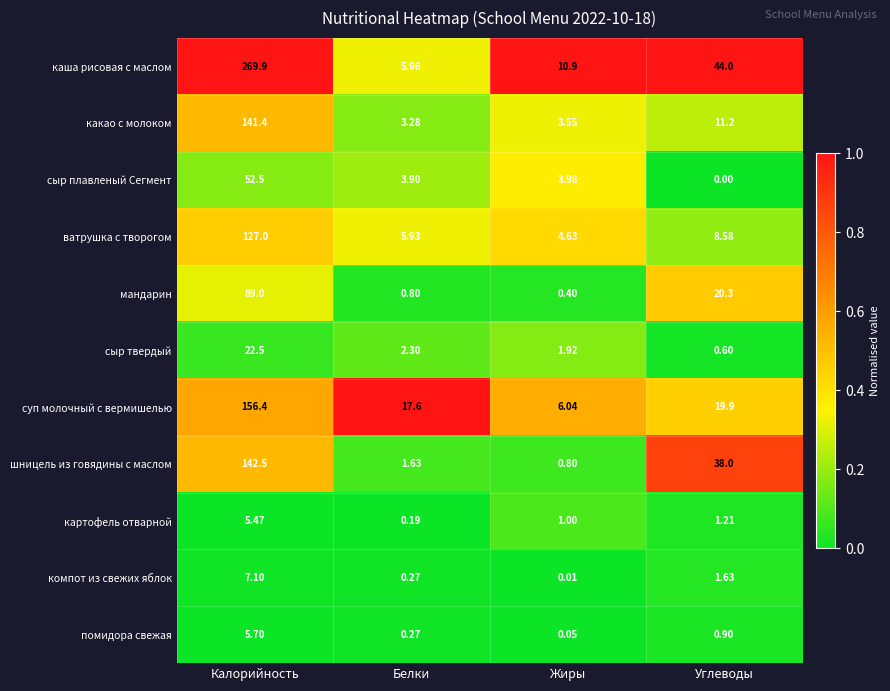

Which series has the largest range (max minus min)?

каша рисовая с маслом